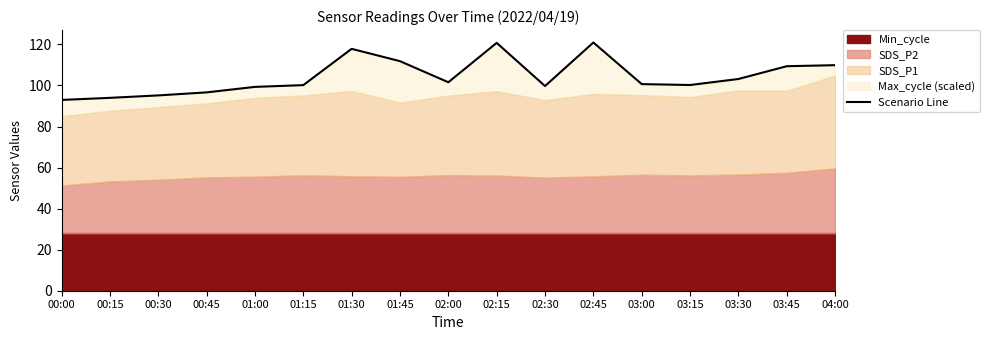

At which category does the chart reach its minimum across all series?

00:00